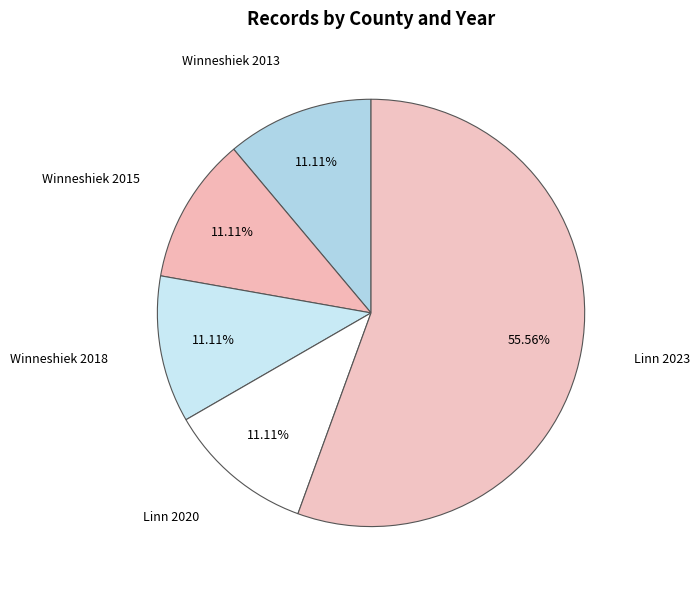

Does any single category account for the majority?

Yes